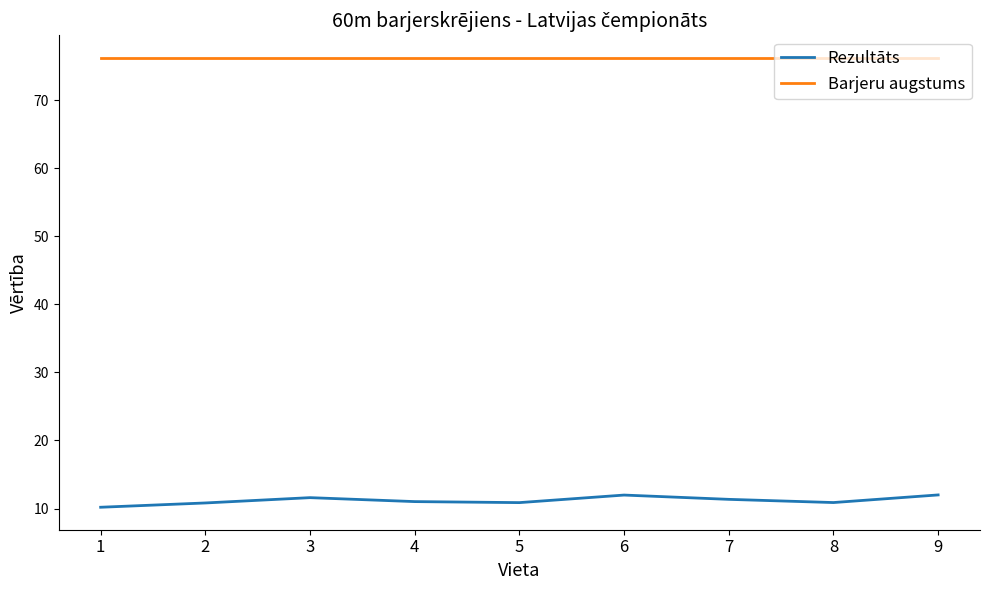

What is the lowest value of the Barjeru augstums series?

76.2